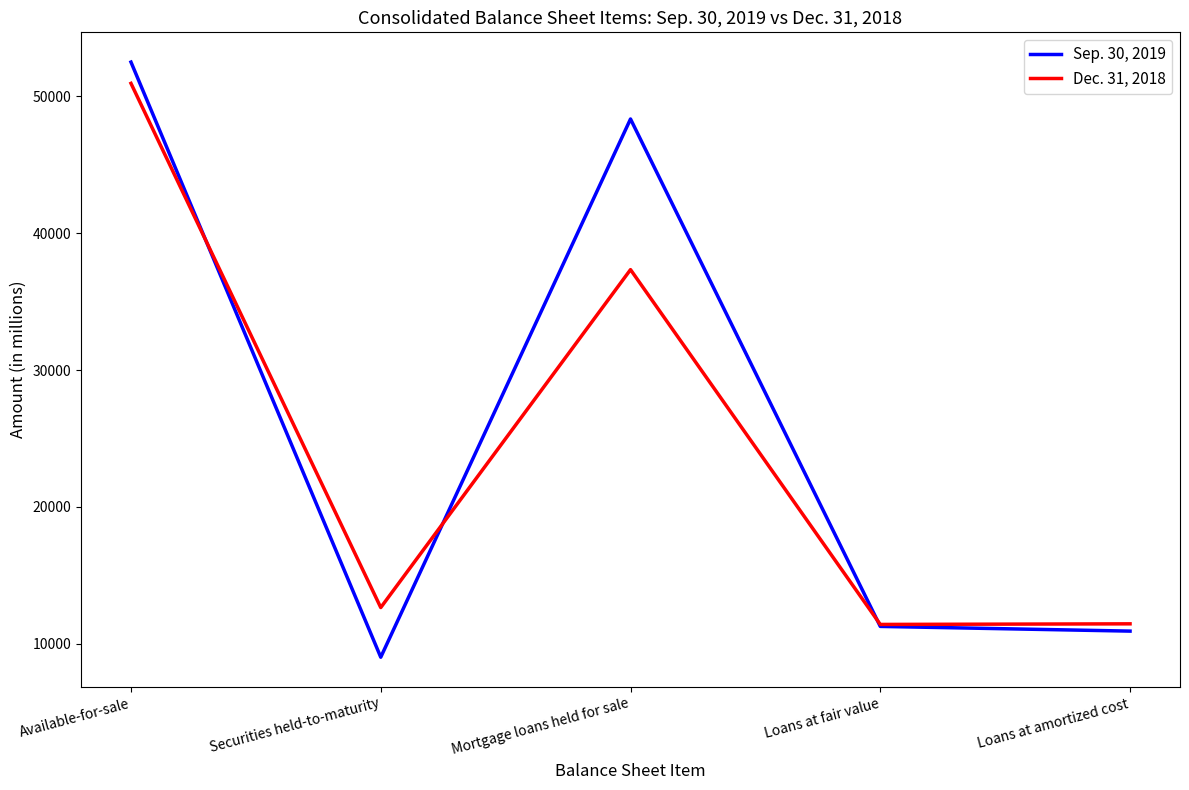

At which label is Dec. 31, 2018 closest to 31182?

Mortgage loans held for sale